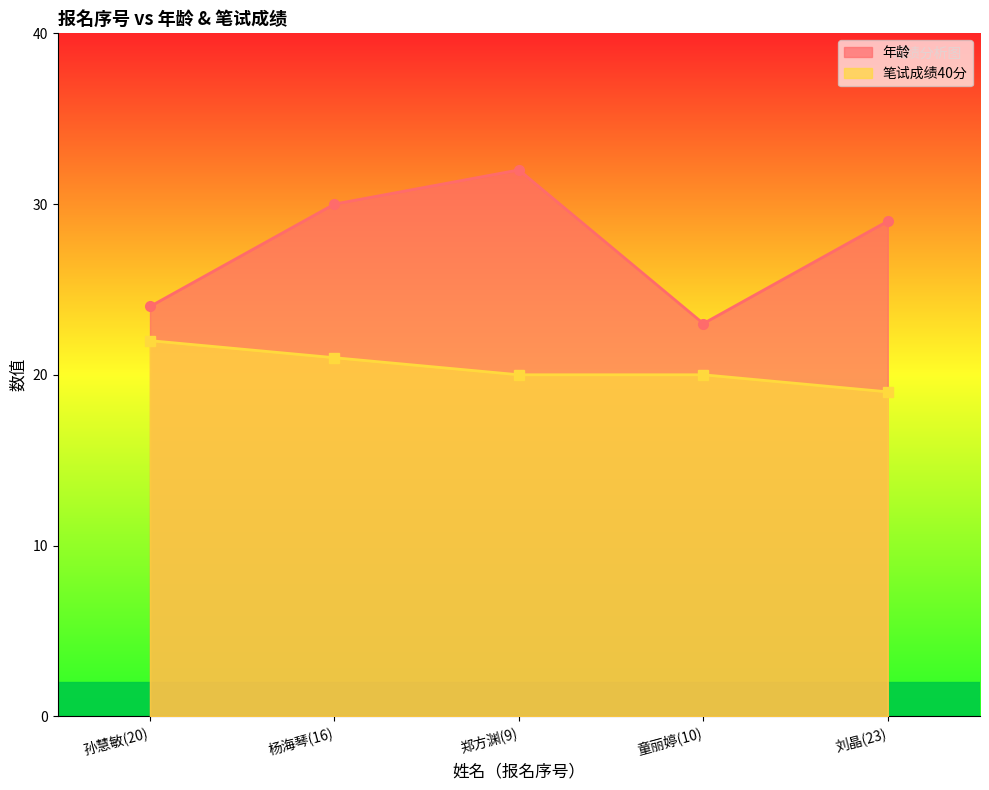

What is the label of the 5th point from the right?

孙慧敏(20)